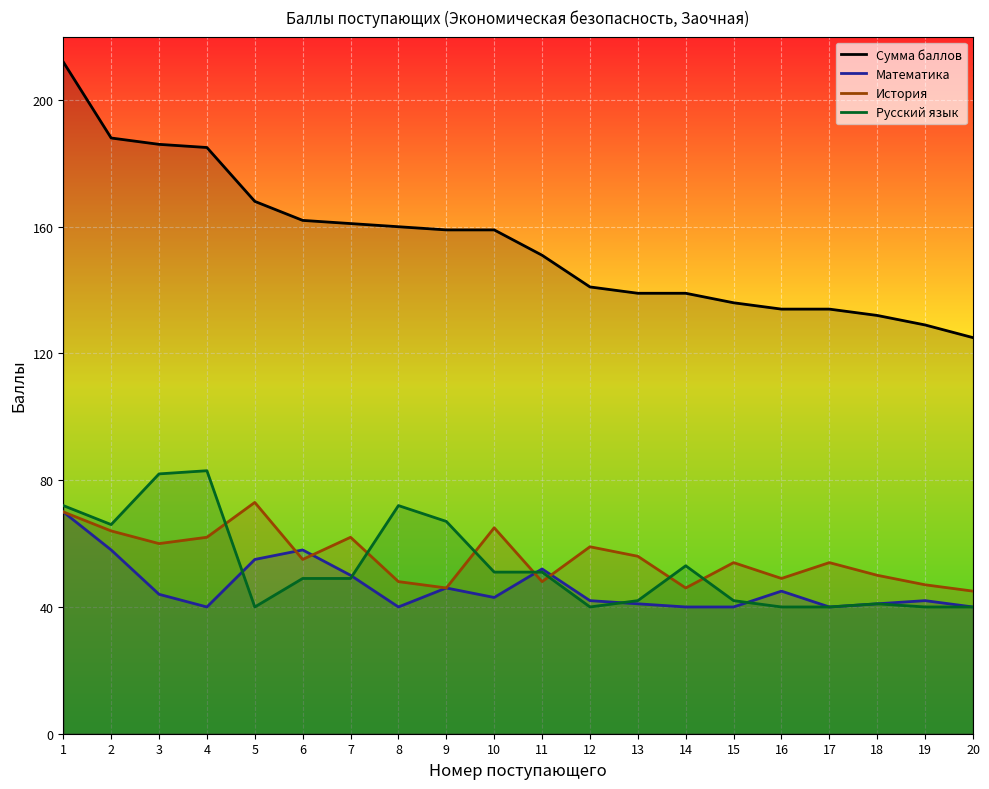

How many times do История and Русский язык cross each other?

7